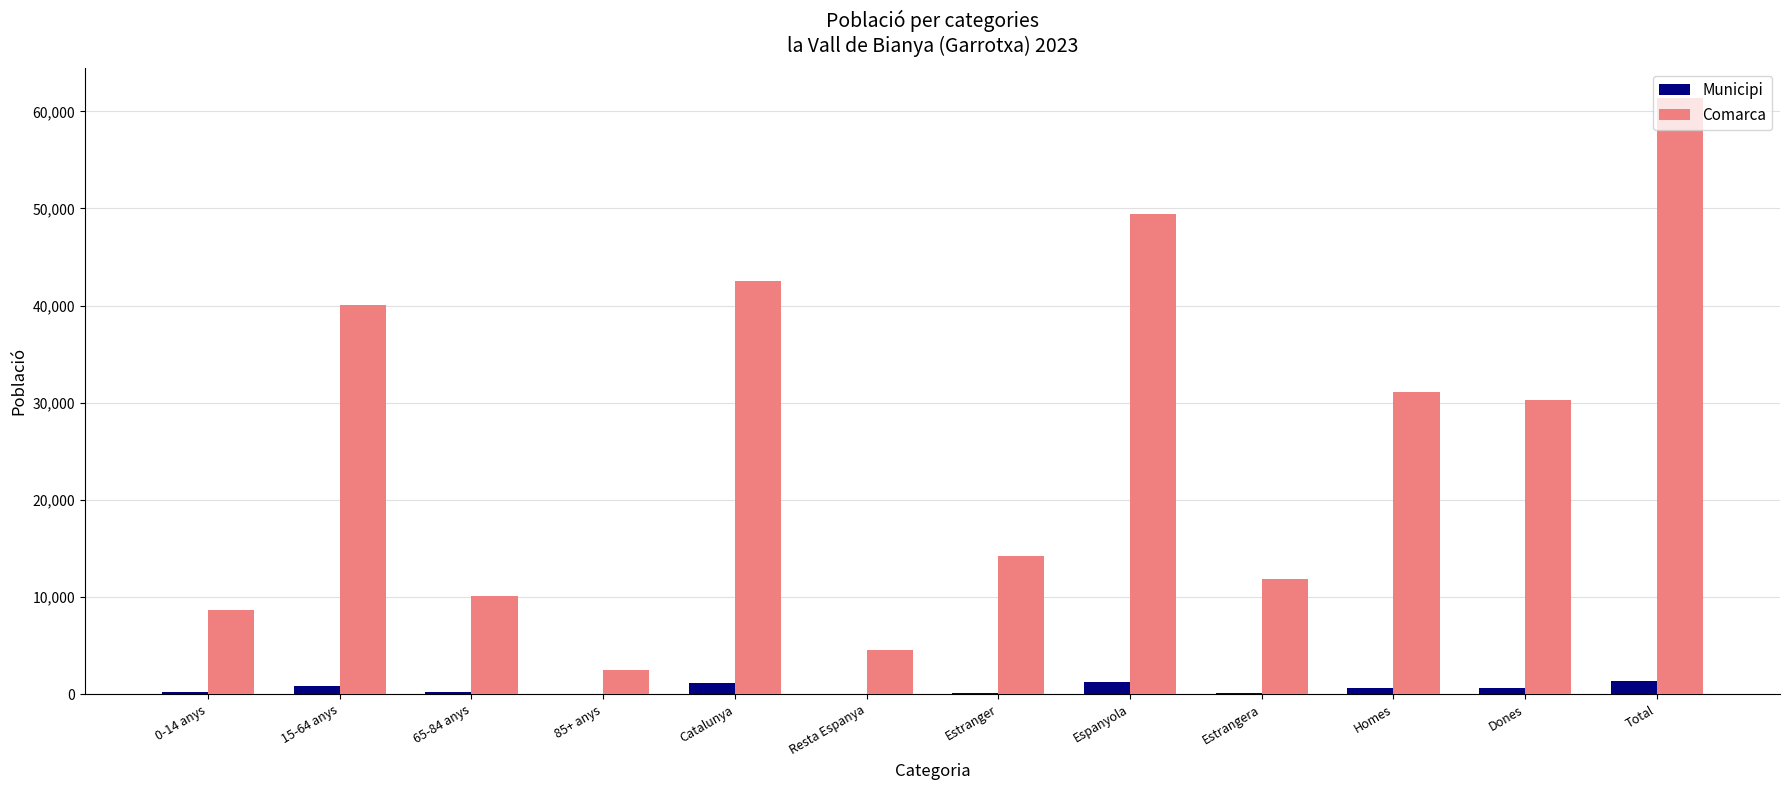

Are the bars grouped side by side (vs. stacked)?

Yes